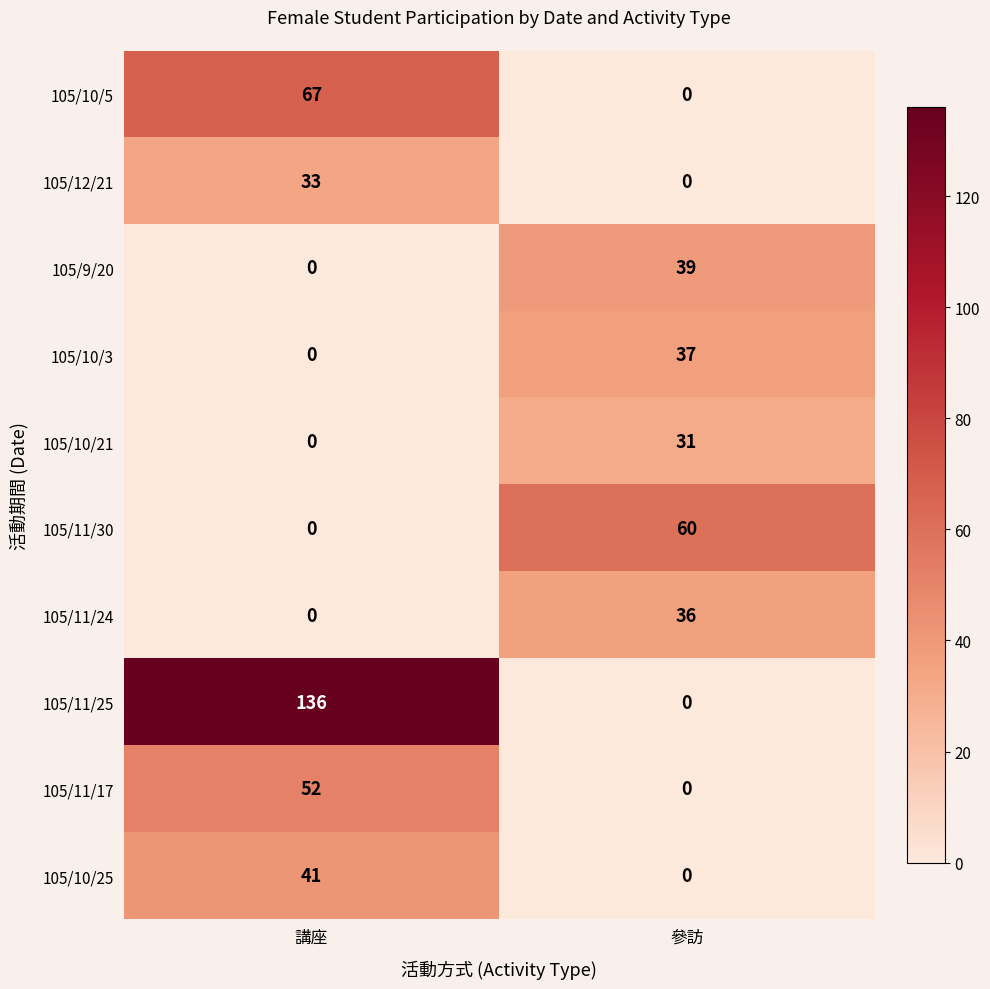

Reading left to right, transcribe all the data shown in this chart.

105/10/5: 講座=67	參訪=0
105/12/21: 講座=33	參訪=0
105/9/20: 講座=0	參訪=39
105/10/3: 講座=0	參訪=37
105/10/21: 講座=0	參訪=31
105/11/30: 講座=0	參訪=60
105/11/24: 講座=0	參訪=36
105/11/25: 講座=136	參訪=0
105/11/17: 講座=52	參訪=0
105/10/25: 講座=41	參訪=0